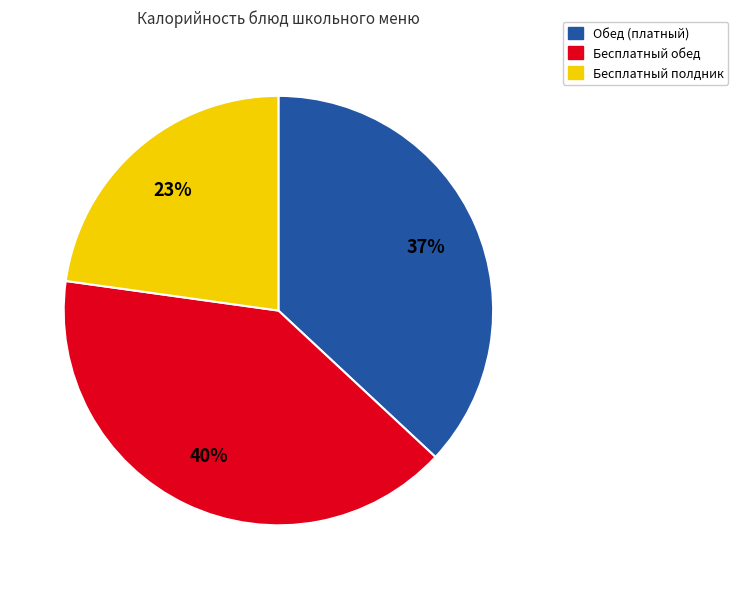

Which has a higher value, Обед (платный) or Бесплатный полдник?

Обед (платный)